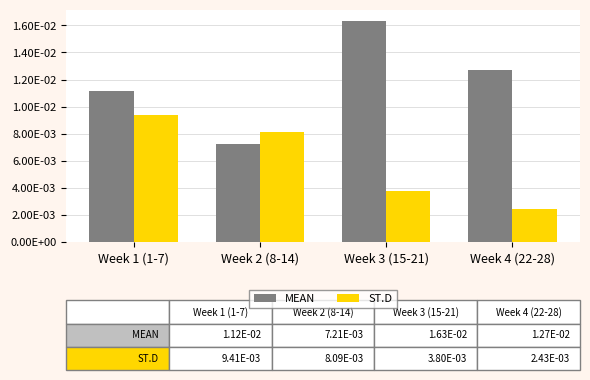

At which category is the sum across all series the highest?

Week 1 (1-7)